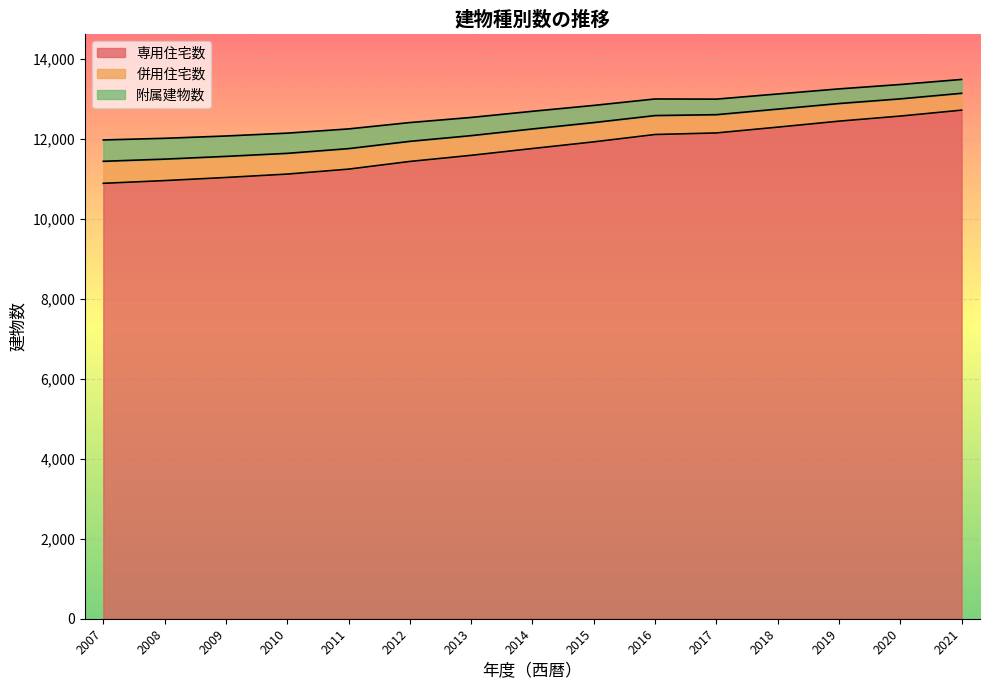

What is the total value across all series at 2016?

13002